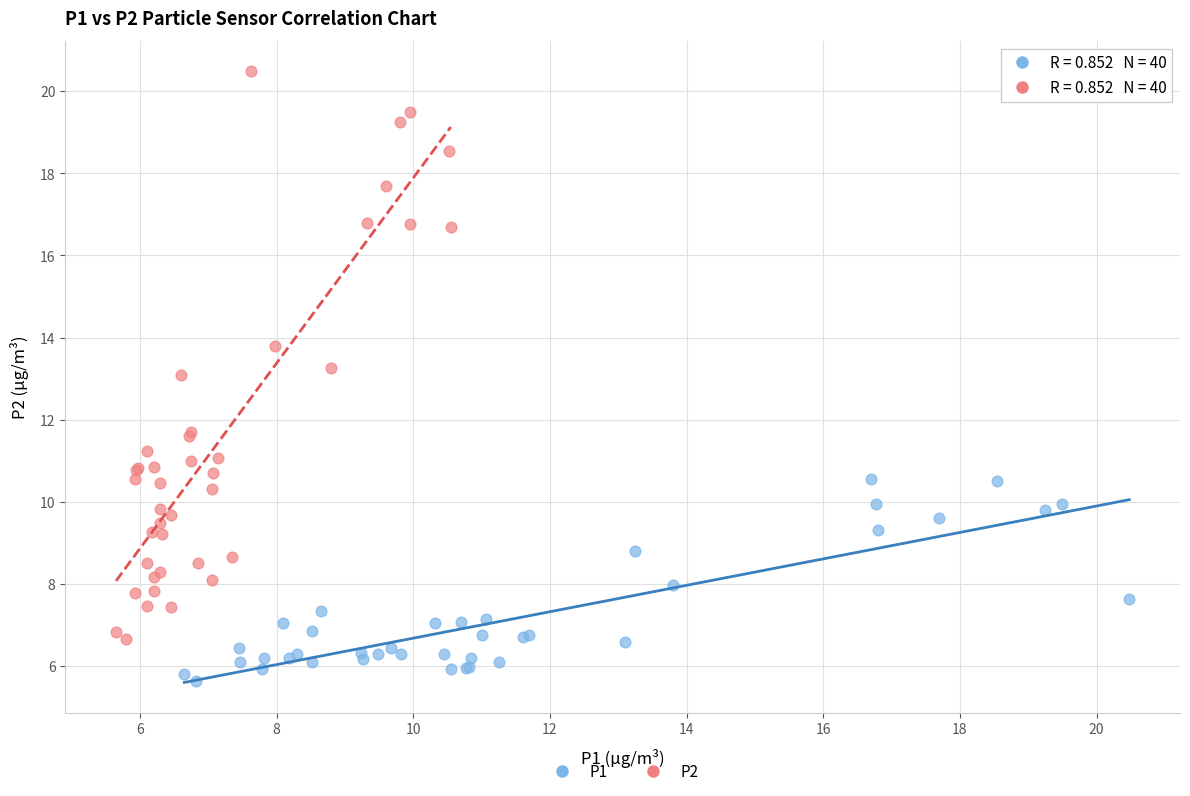

Which series reaches the minimum Y coordinate?

P1